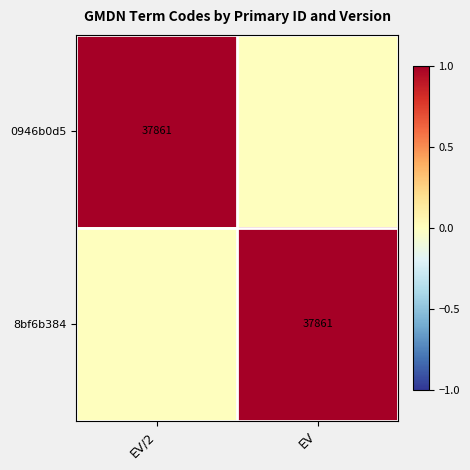

True or false: 0946b0d5 has a value of 54483 at EV/2.

False